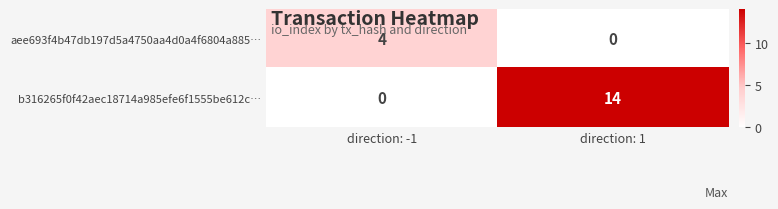

What is the total value across all series at direction: 1?

14